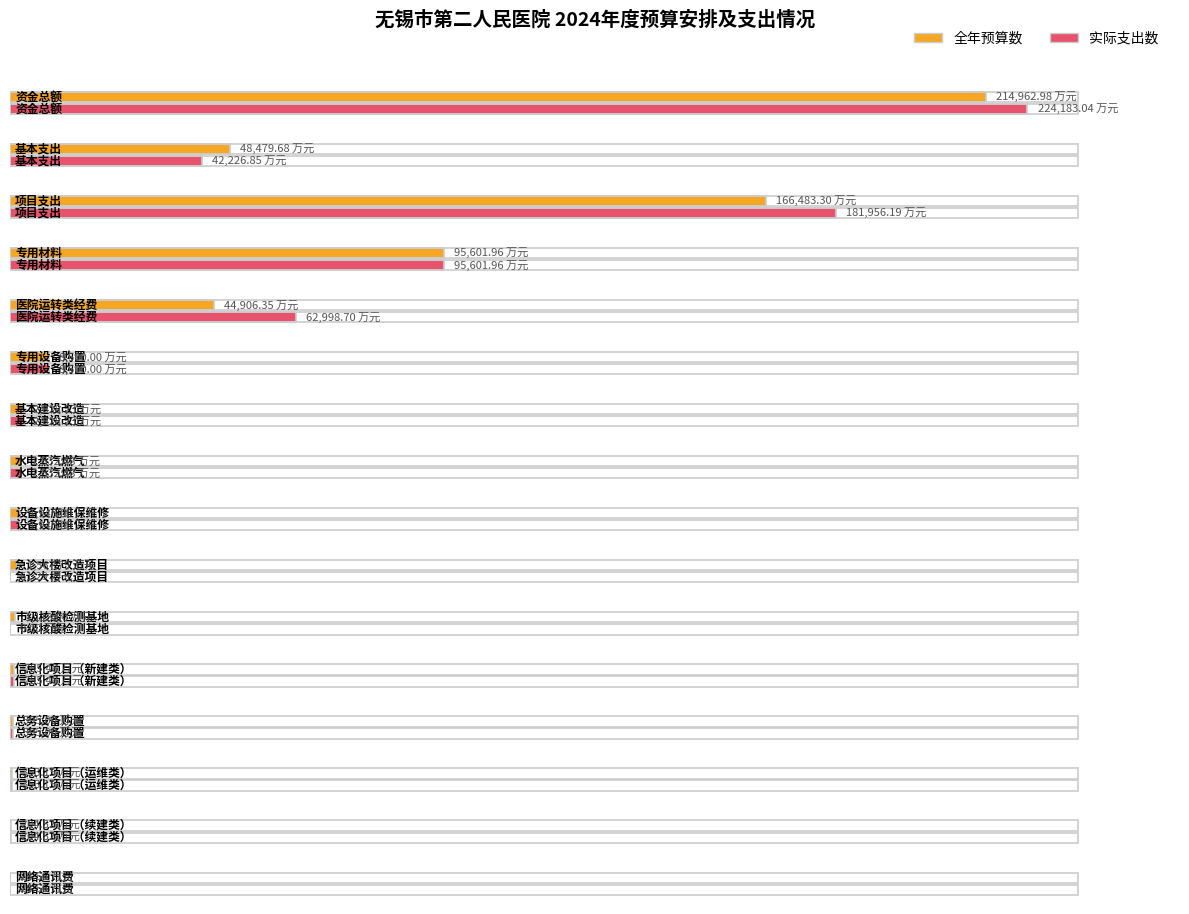

Reading left to right, extract all data points from this chart.

全年预算数: 214963.0	48479.7	166483.3	95602.0	44906.3	8500.0	2828.2	2532.5	1946.0	1567.8	1113.0	795.5	595.0	353.1	204.5	28.6
实际支出数: 224183.0	42226.8	181956.2	95602.0	62998.7	8500.0	2828.2	2532.5	1946.0	61.3	0.0	795.5	595.0	353.1	204.5	28.6